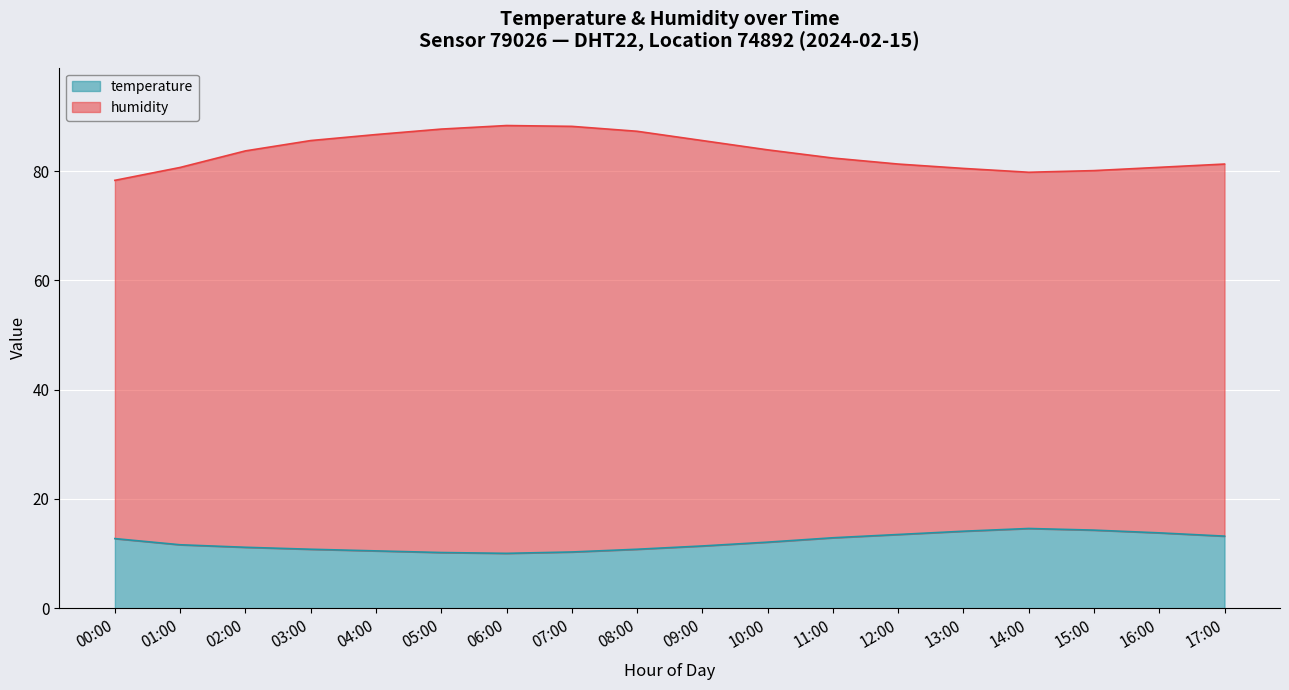

Rank the series by their average value, from lowest to highest.

temperature, humidity